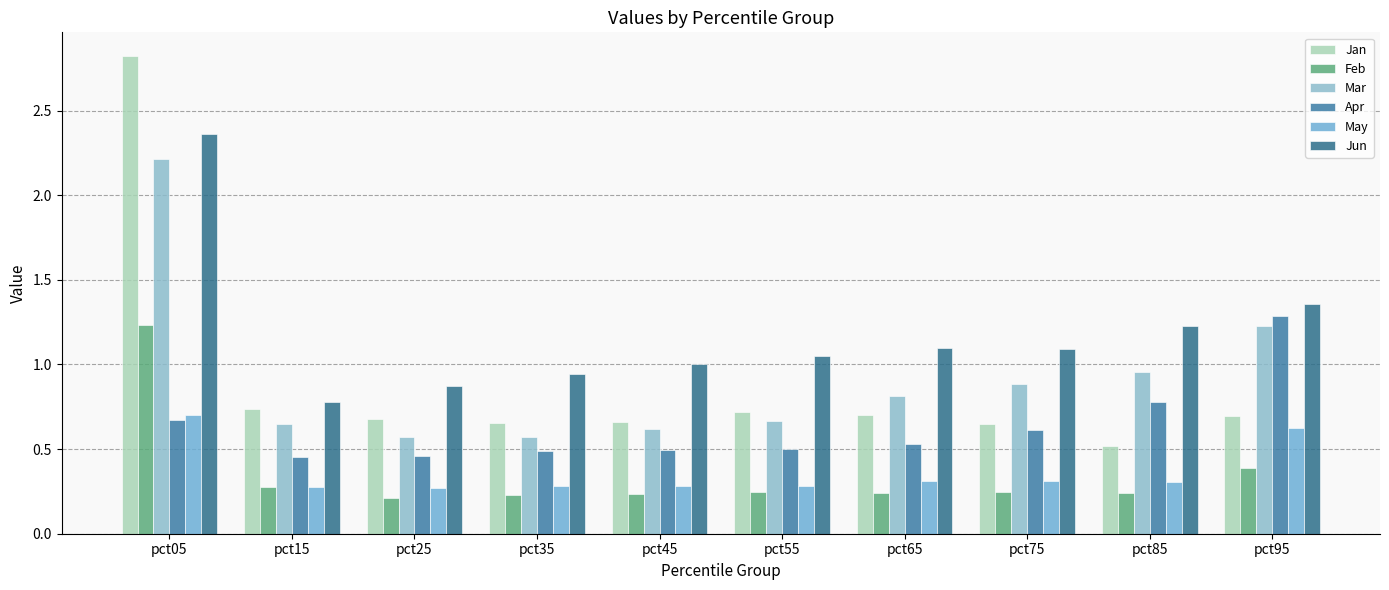

Is the value of Jun at pct85 greater than the value of Mar at pct65?

Yes